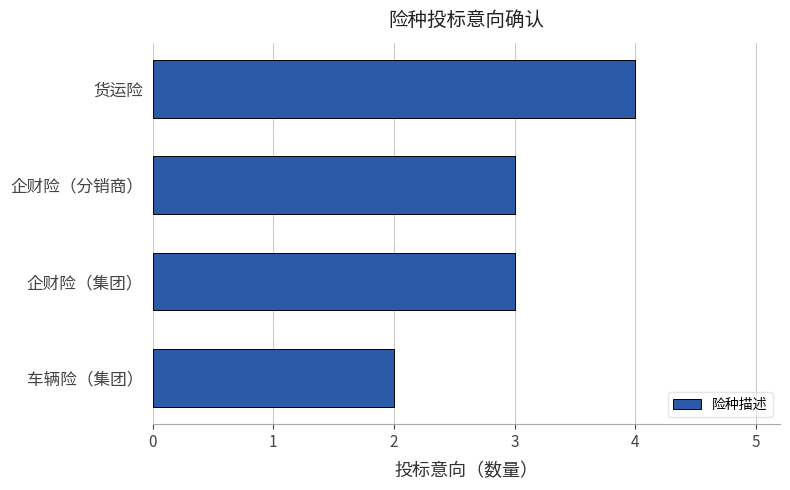

What is the sum of all values?

12